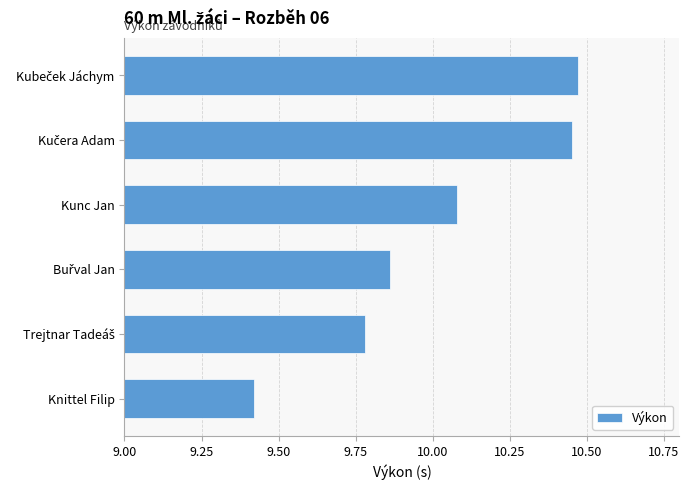

Which label corresponds to the smallest value in the chart?

Knittel Filip